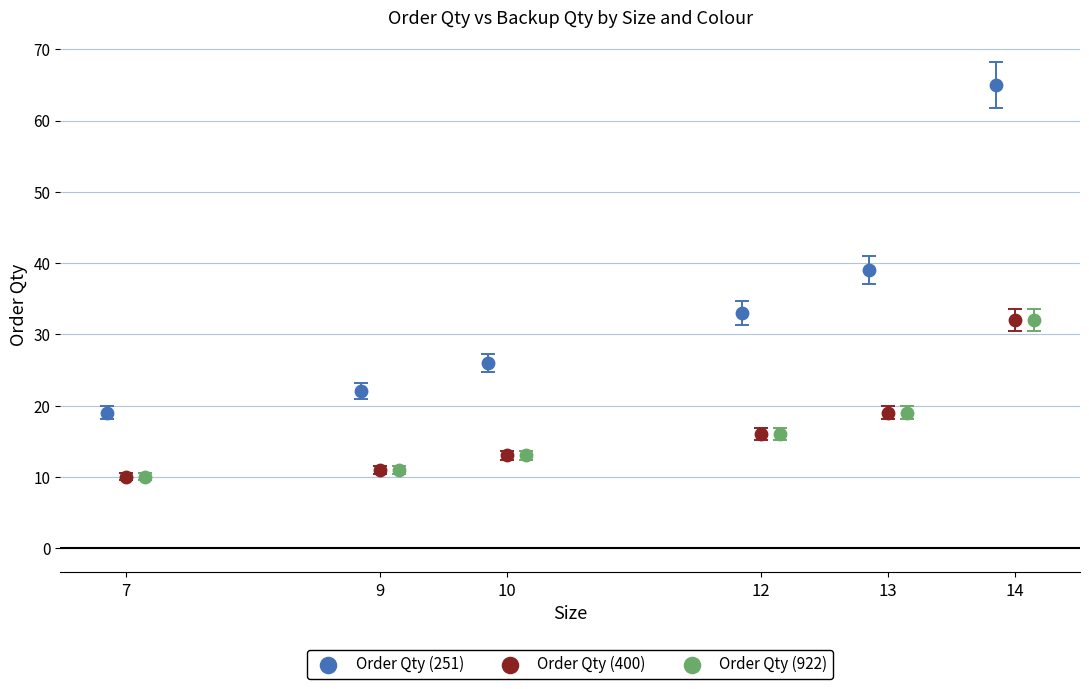

Which series contains the highest Y value?

Order Qty (251)